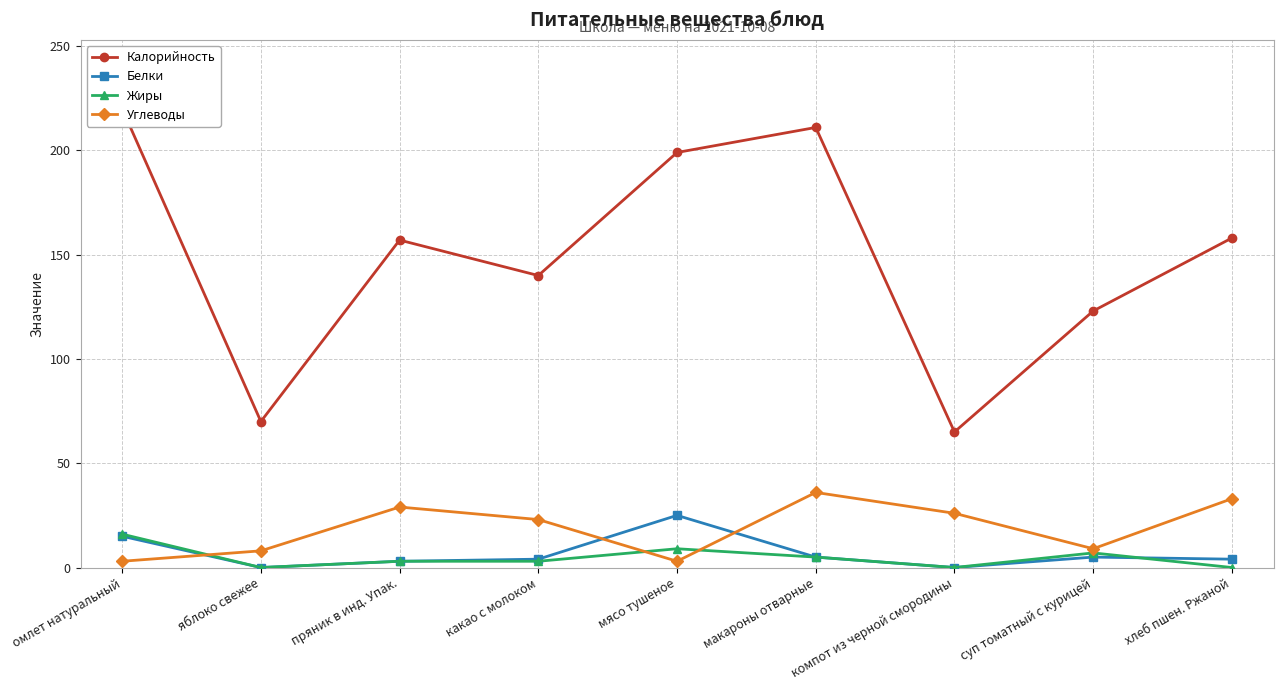

Which series has the largest total across all categories?

Калорийность